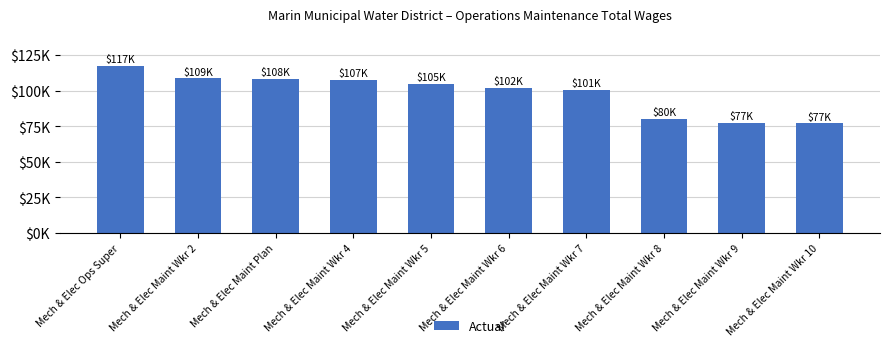

What is the label of the 2nd bar from the right?

Mech & Elec Maint Wkr 9